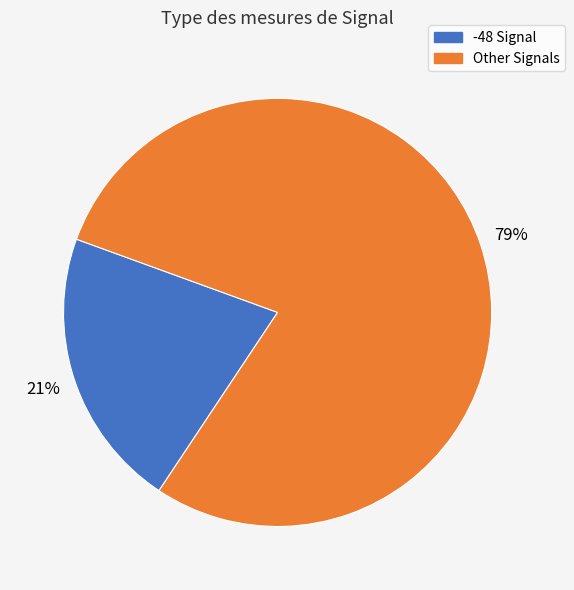

To the nearest percent, what is the average slice percentage?

50%